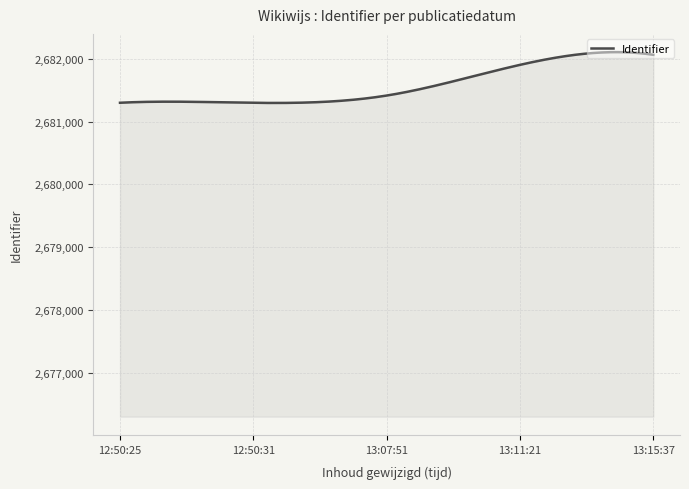

What is the difference between the maximum and minimum values?

809.9